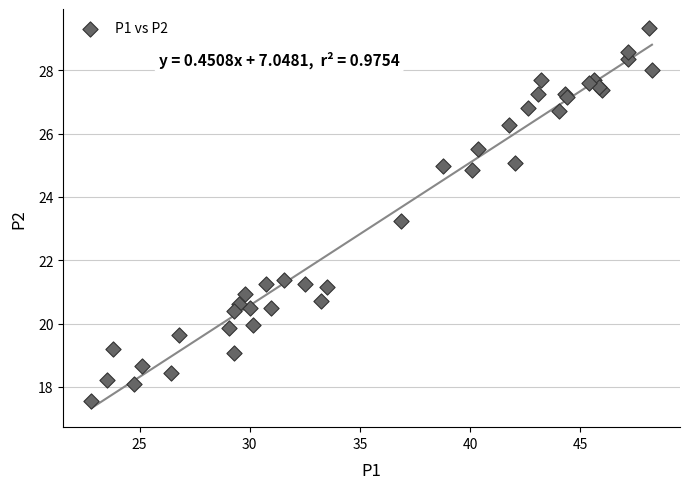

What Y value in the scatter plot is closest to 23?

23.2